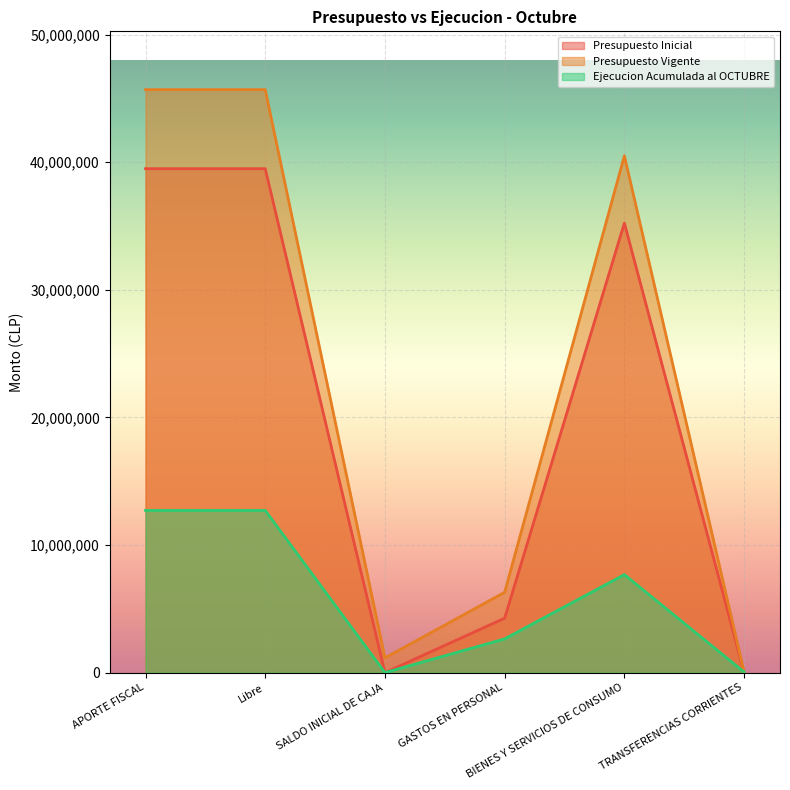

After their last crossing, which series has the higher values: Ejecucion Acumulada al OCTUBRE or Presupuesto Inicial?

Ejecucion Acumulada al OCTUBRE